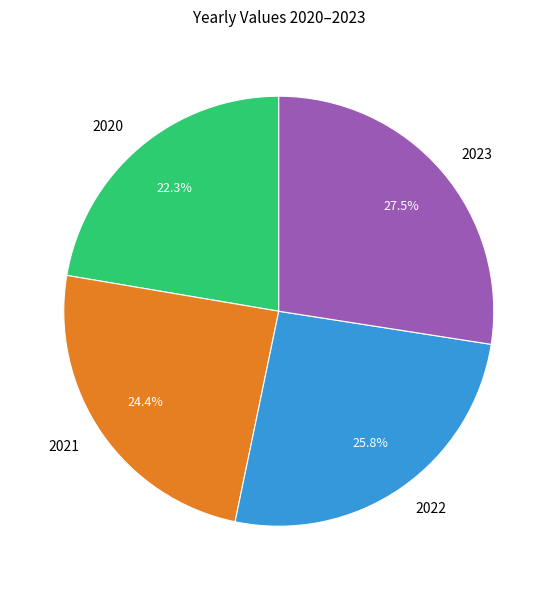

Does any single category account for the majority?

No